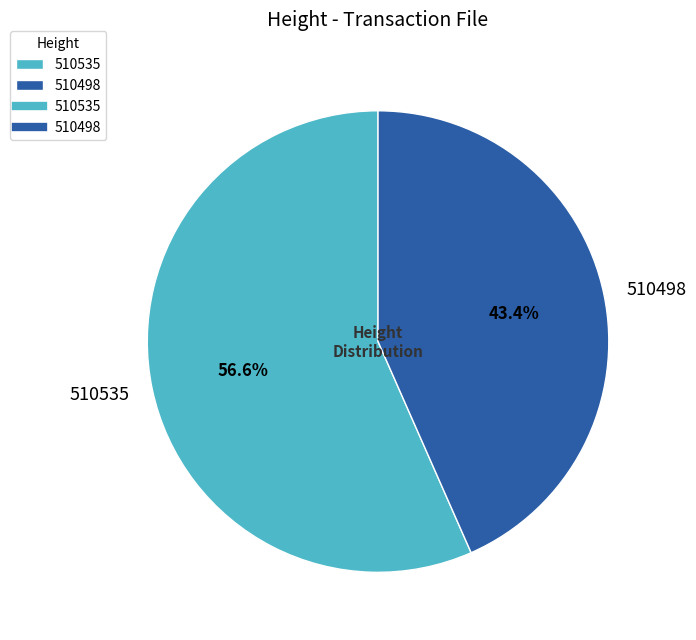

Count the number of slices in the pie.

2